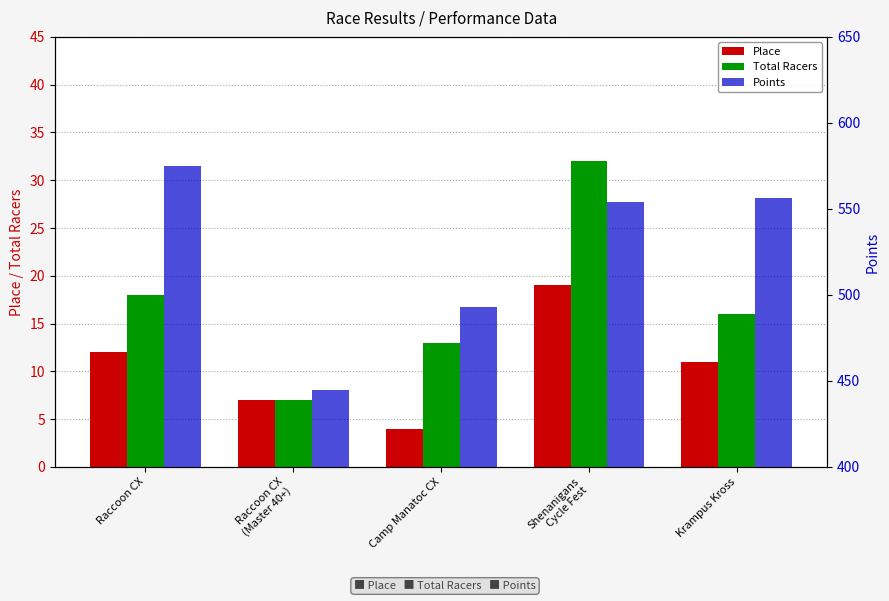

What is the approximate value of Place at Krampus Kross?

11.0